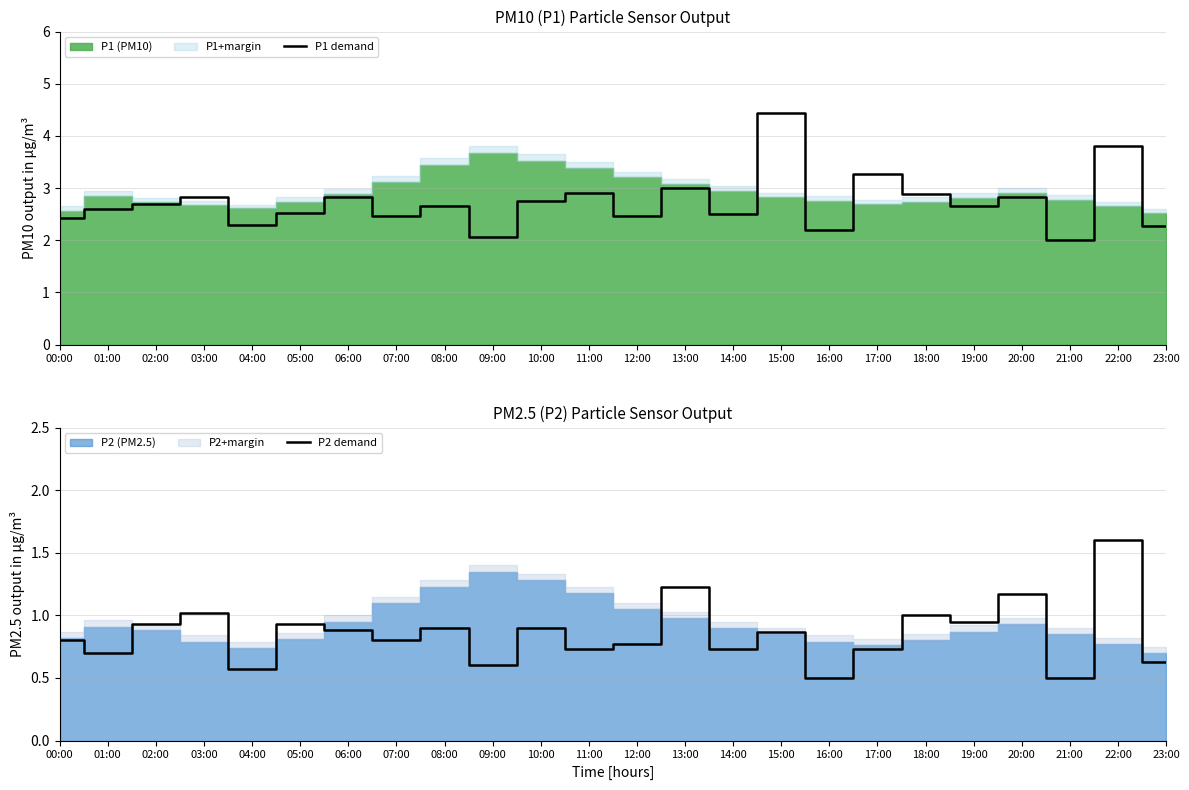

At how many categories does at least one series exceed 1?

24